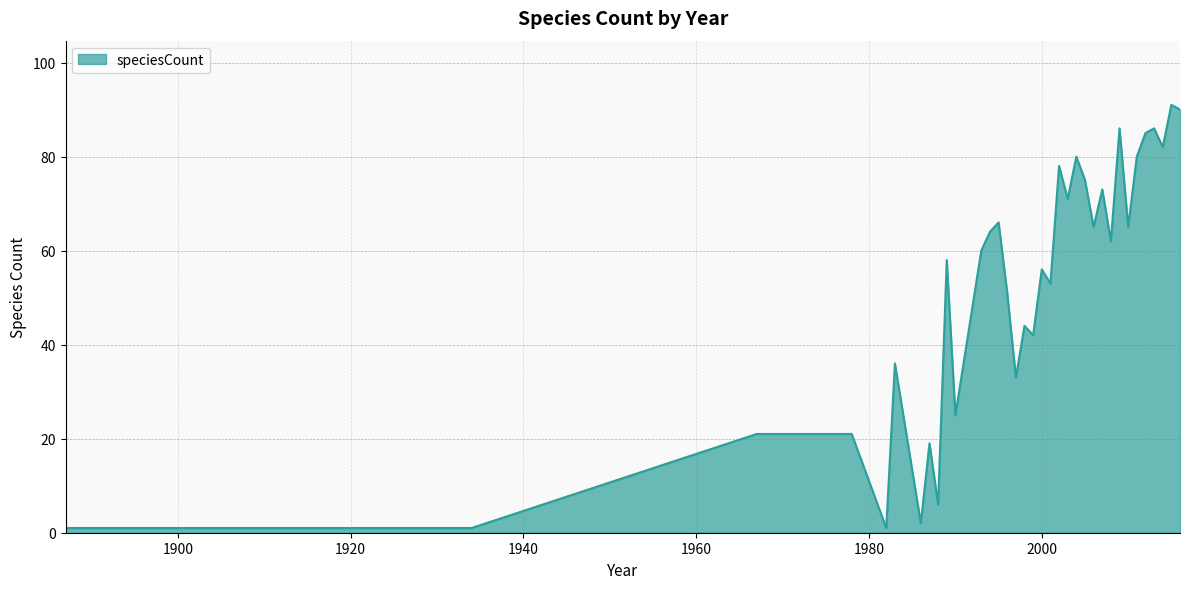

What is the difference between the maximum and minimum values?

90